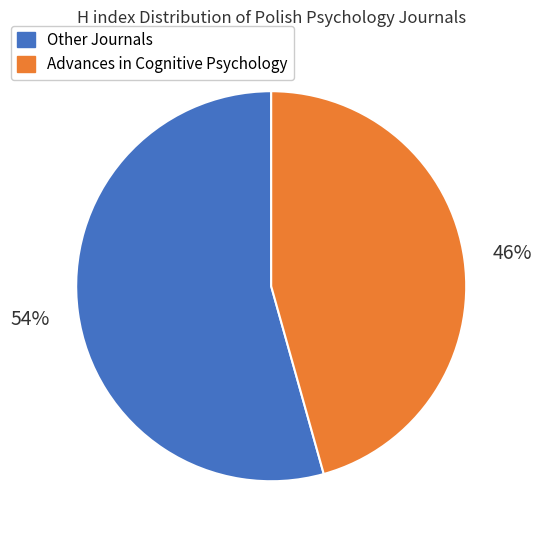

What is the smallest slice in the pie chart?

Advances in Cognitive Psychology